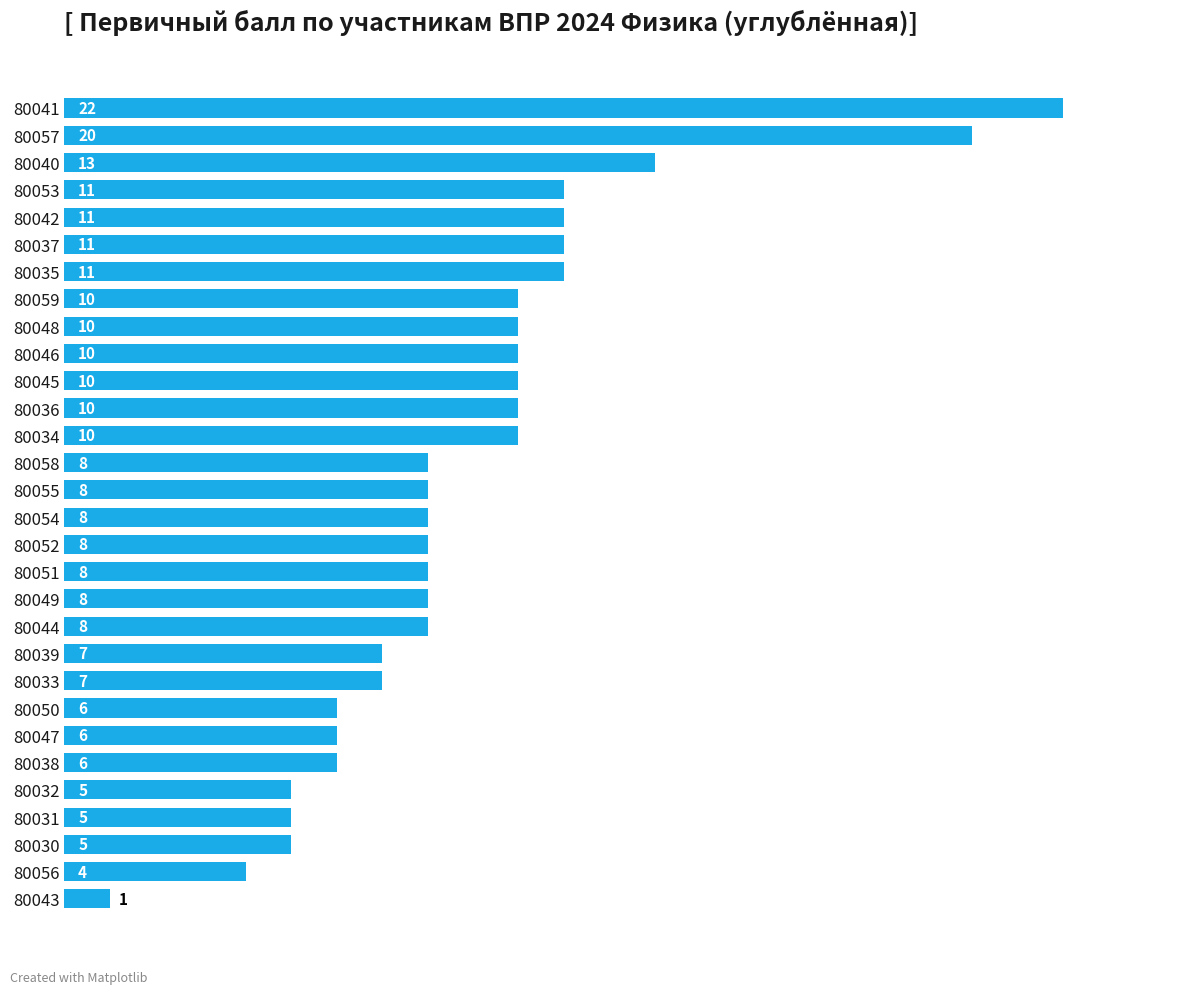

The value at 80033 is 7. True or false?

True